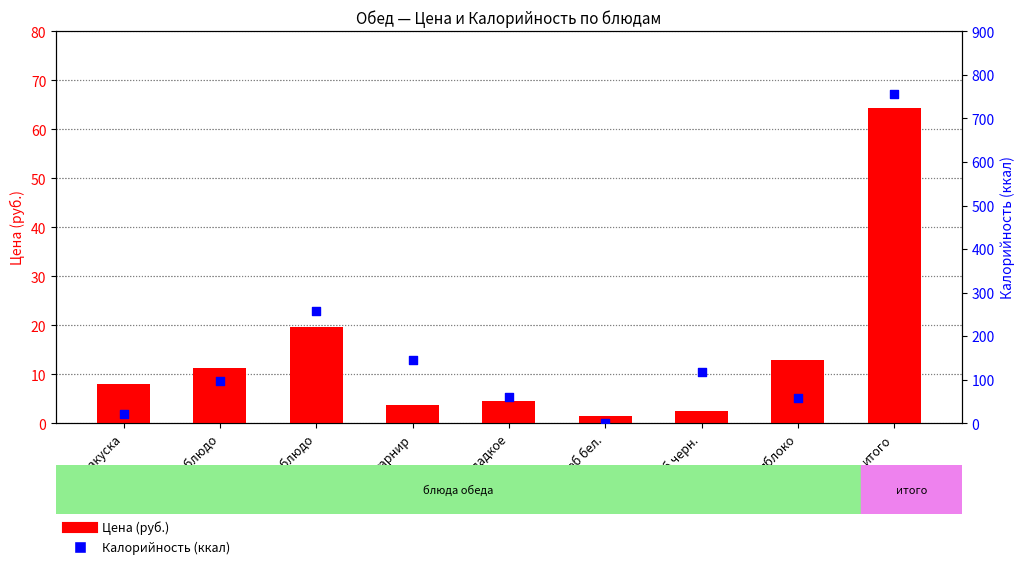

Which series contains the highest Y value?

Калорийность (ккал)